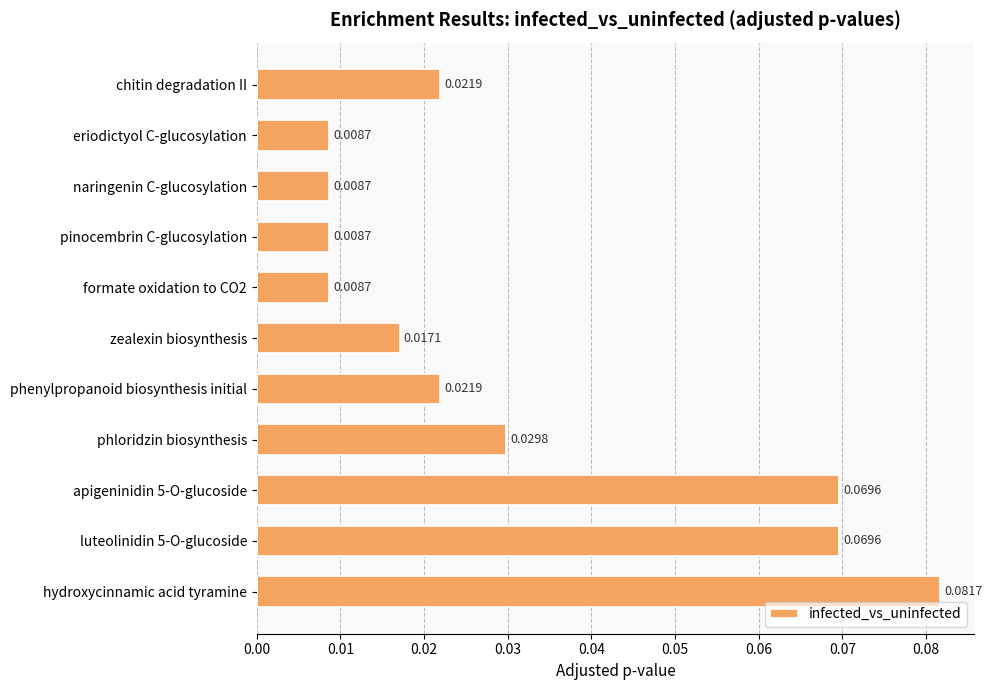

Which label corresponds to the largest value in the chart?

hydroxycinnamic acid tyramine